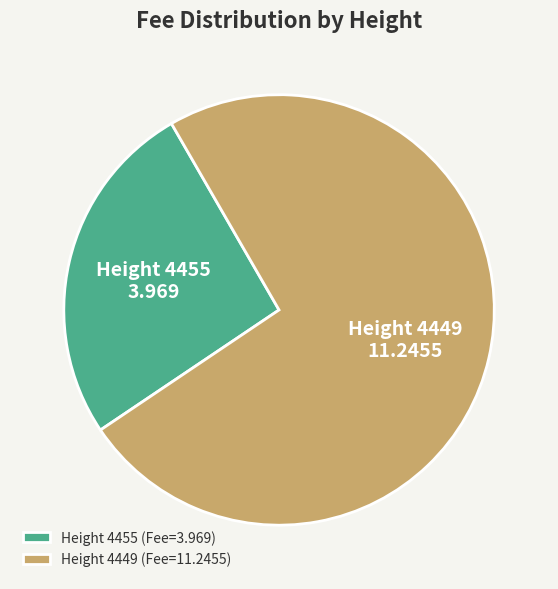

Do Height 4449 (Fee=11.2455) and Height 4455 (Fee=3.969) together represent more than half of the pie?

Yes